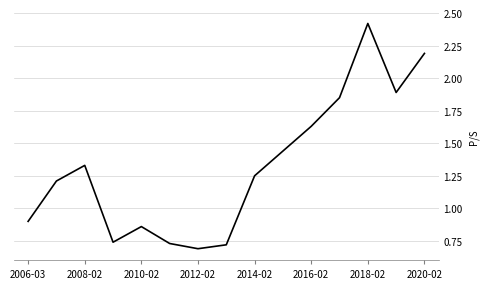

How many values are below 1?

6